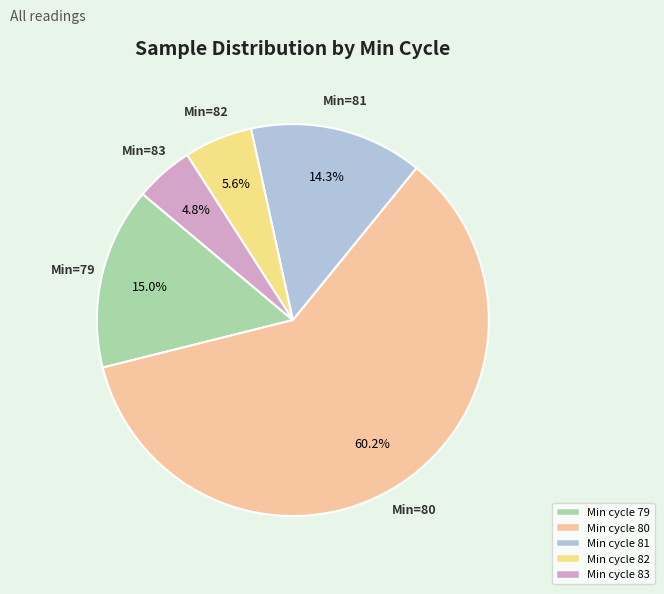

Count the number of slices in the pie.

5